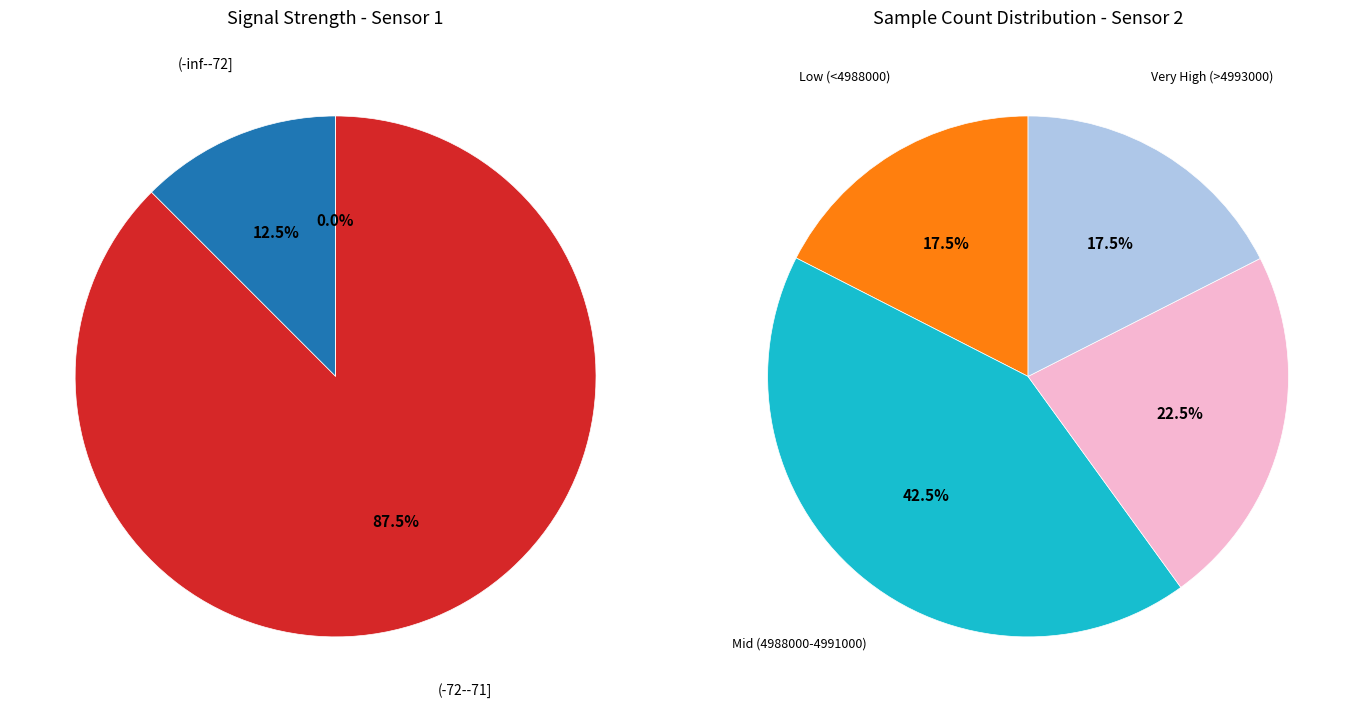

Do 12 and 21 together represent more than half of the pie?

No